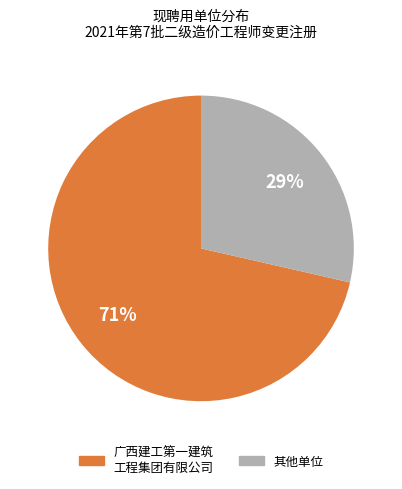

Is there any slice that represents more than half of the pie?

Yes